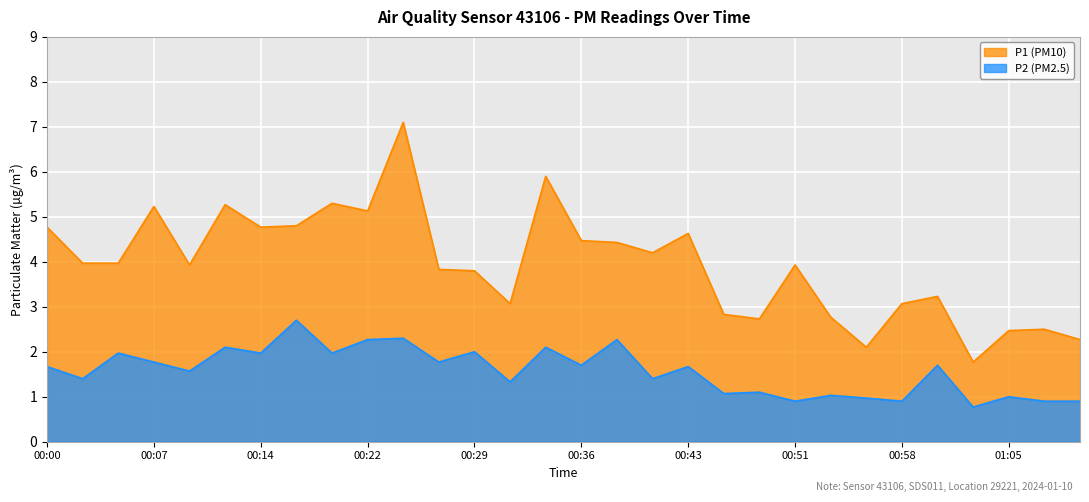

What is the value of the P1 point at the 12th from the left?

3.8